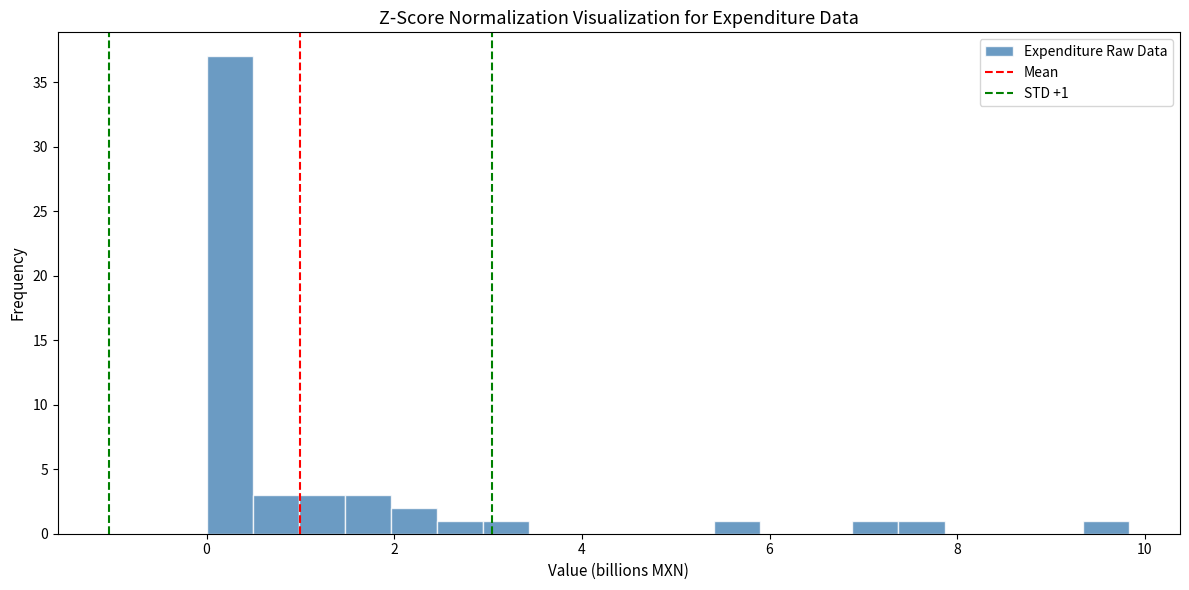

Read against the x-axis, roughly where is the centre of the tallest bar?

0.2